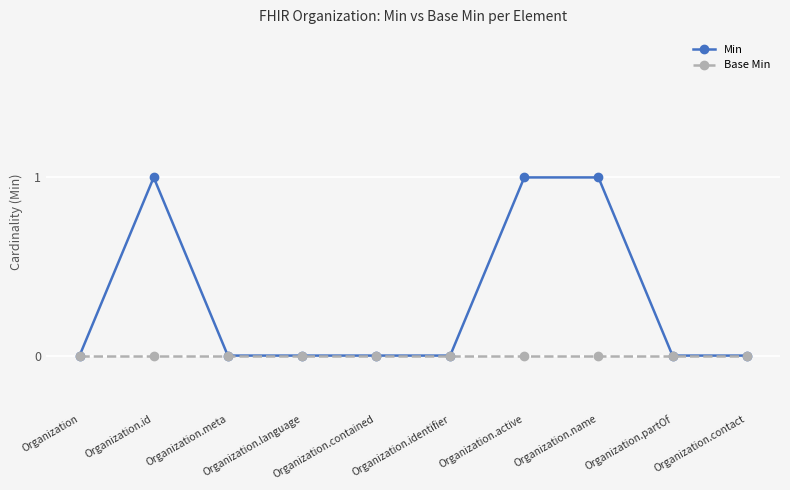

Rank the series by their maximum value, from highest to lowest.

Min, Base Min